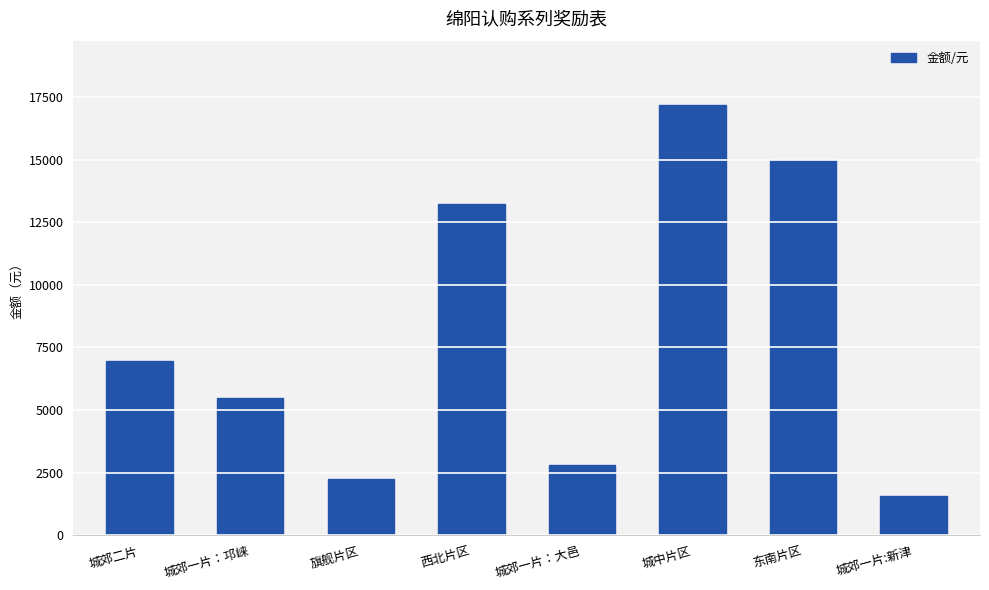

Approximately how many times larger is the value at 西北片区 compared to 东南片区?

0.9